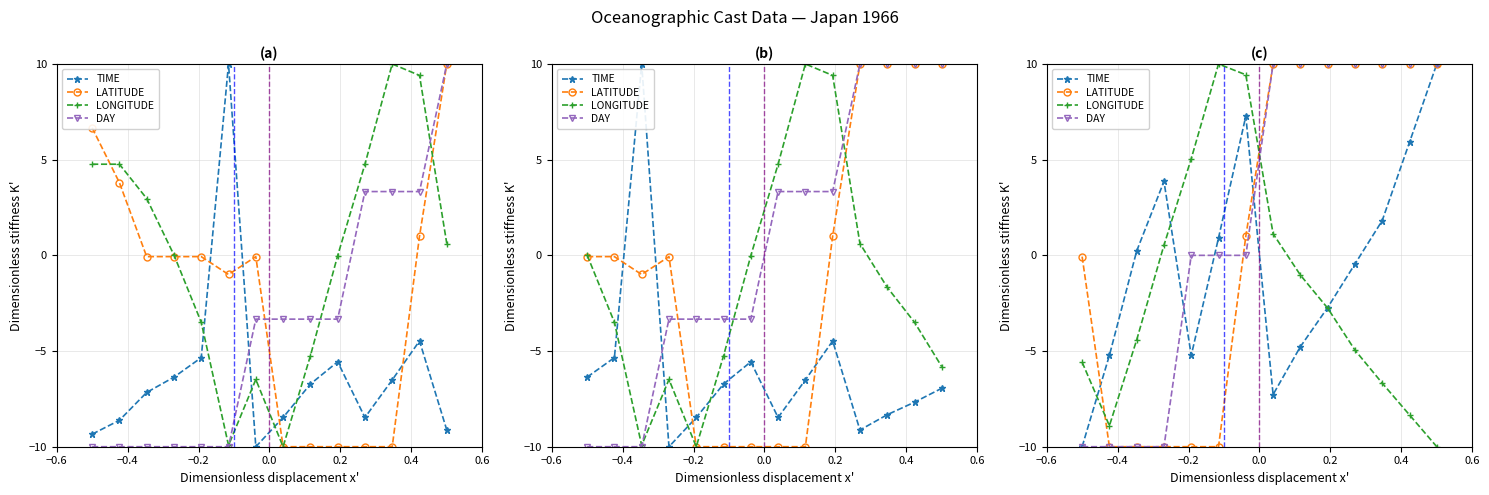

True or false: DAY has a value of -15.7 at −0.8.

False